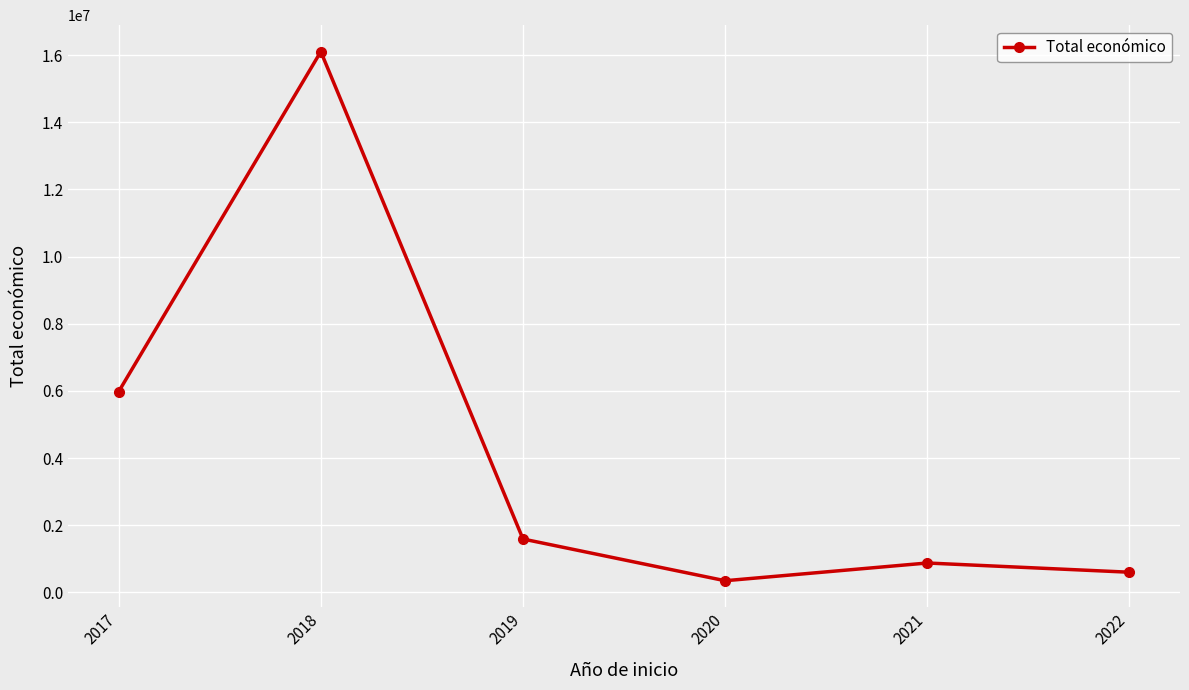

Reading left to right, transcribe all the data shown in this chart.

5979574	16103917	1591189	348843	876851	602260